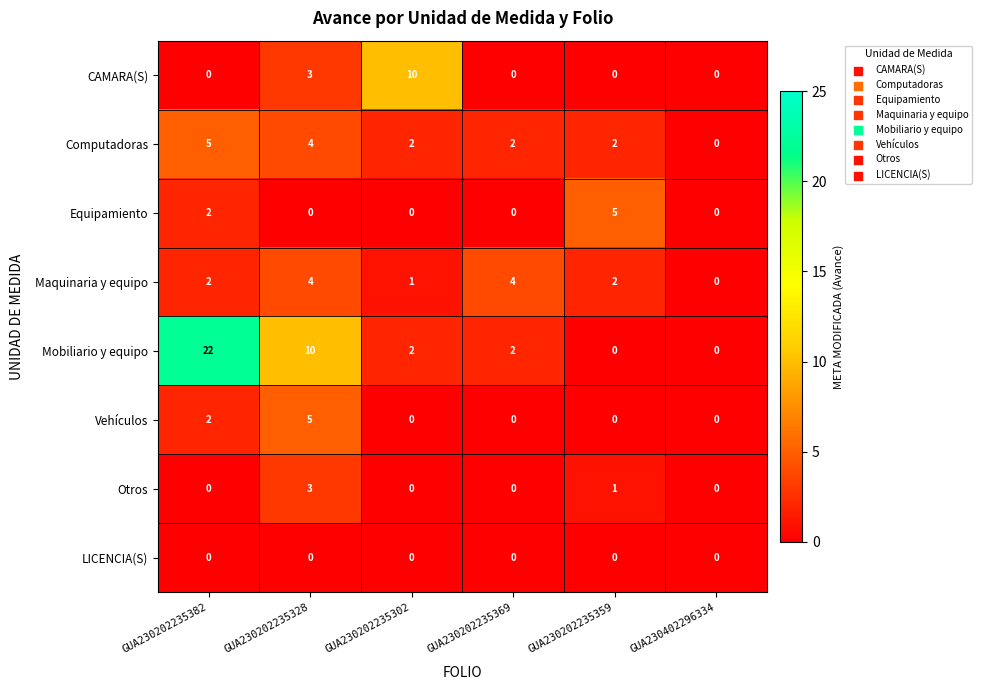

Count the Maquinaria y equipo values in the range 1 to 4.

5